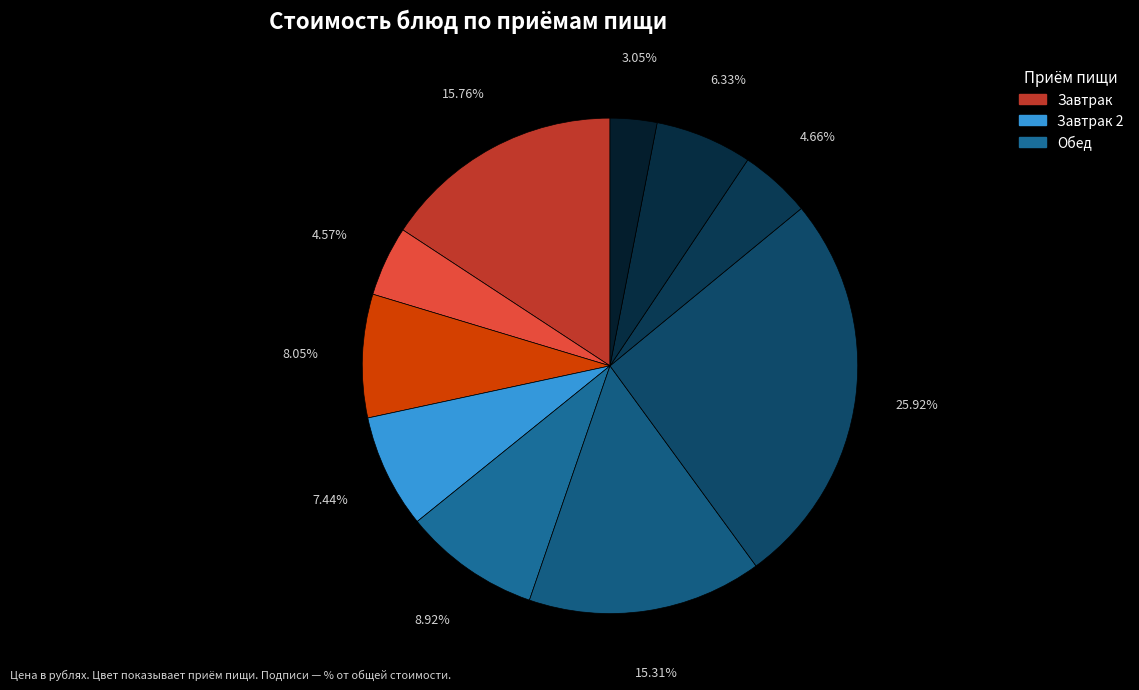

How many segments does this pie chart have?

10